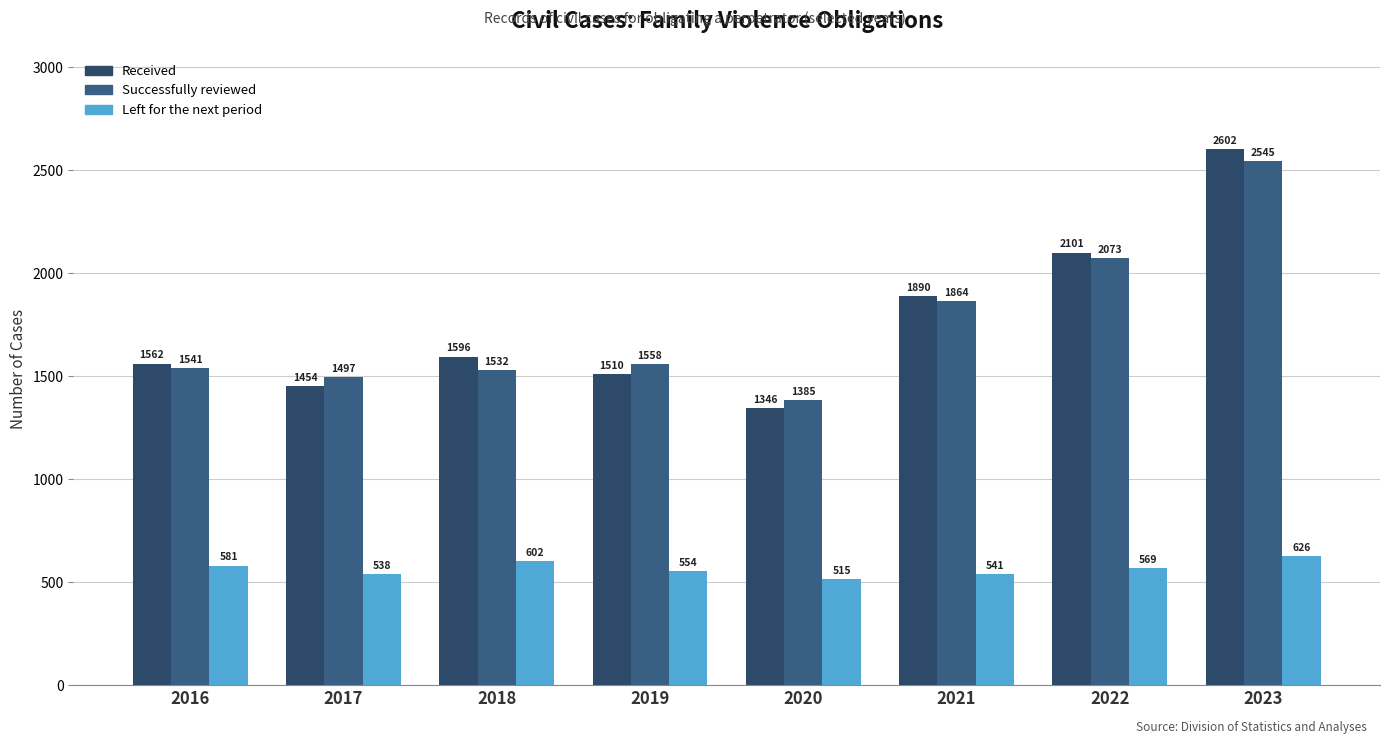

How many bars are there in each group?

3